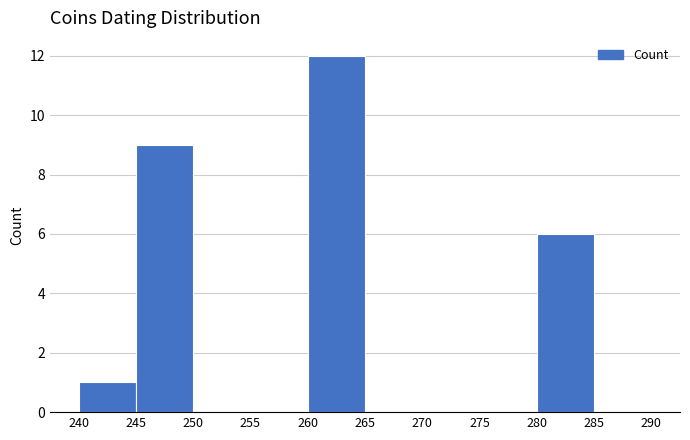

How tall is the bar that spans 245 to 250 on the x-axis? The values are not printed on the chart, so give them approximately, as read against the axis.

9